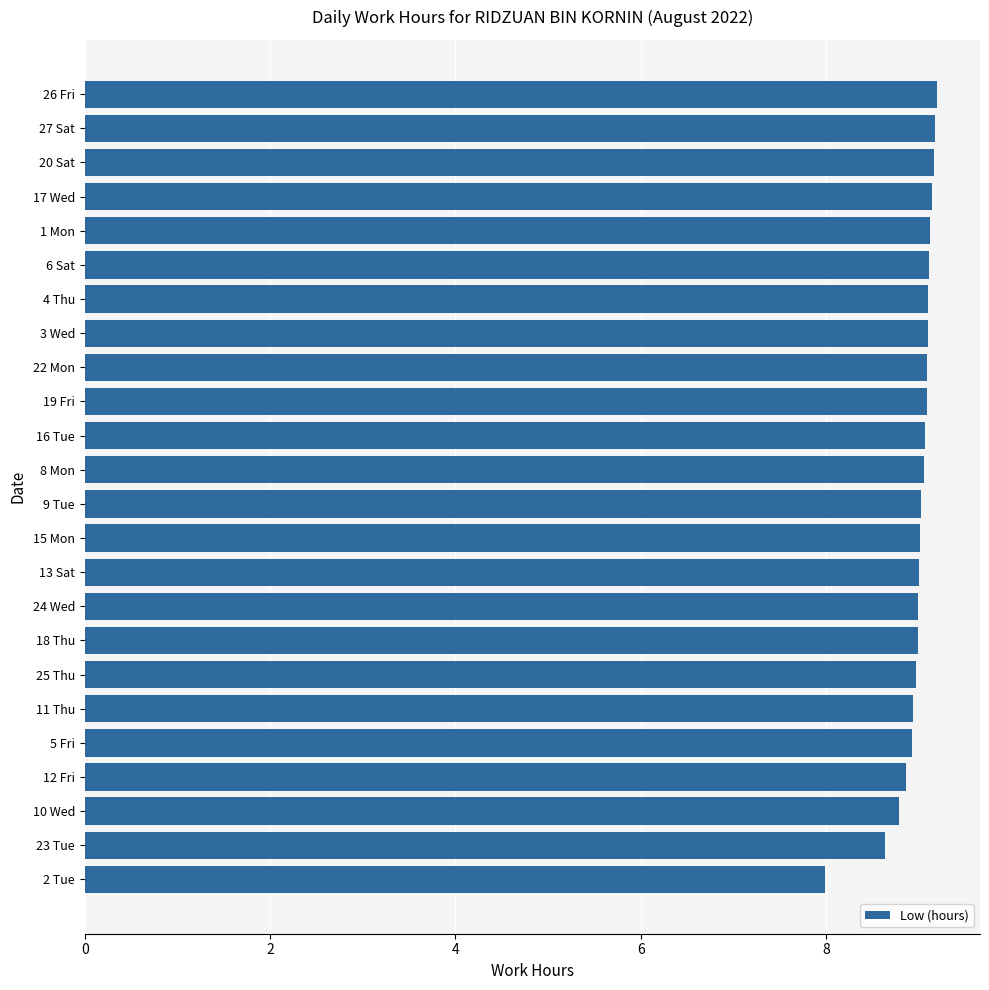

True or false: the data shows 12.2 at 27 Sat.

False